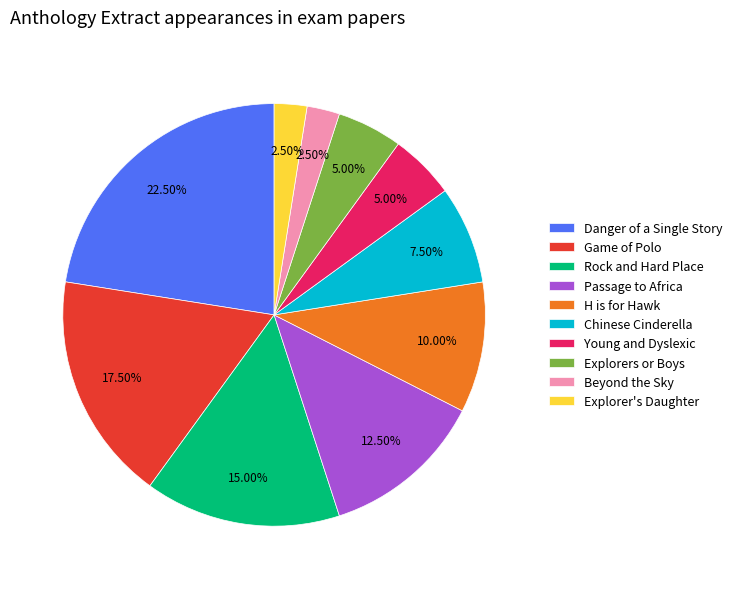

The Chinese Cinderella slice represents 1% of the pie. True or false?

False